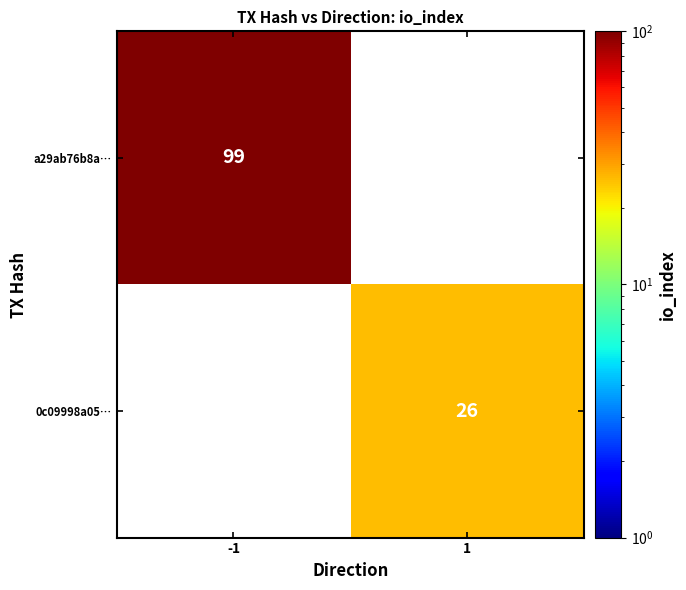

The value of 0c09998a05… at 1 is 18. True or false?

False